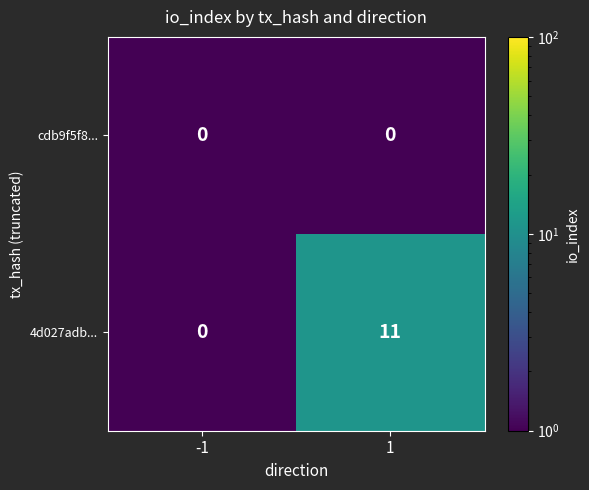

Reading left to right, extract all data points from this chart.

cdb9f5f8...: 0	0
4d027adb...: 0	11